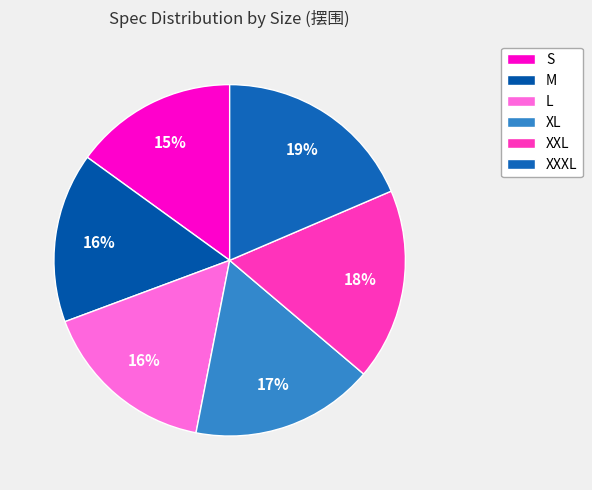

True or false: XXXL accounts for 19% of the total.

True